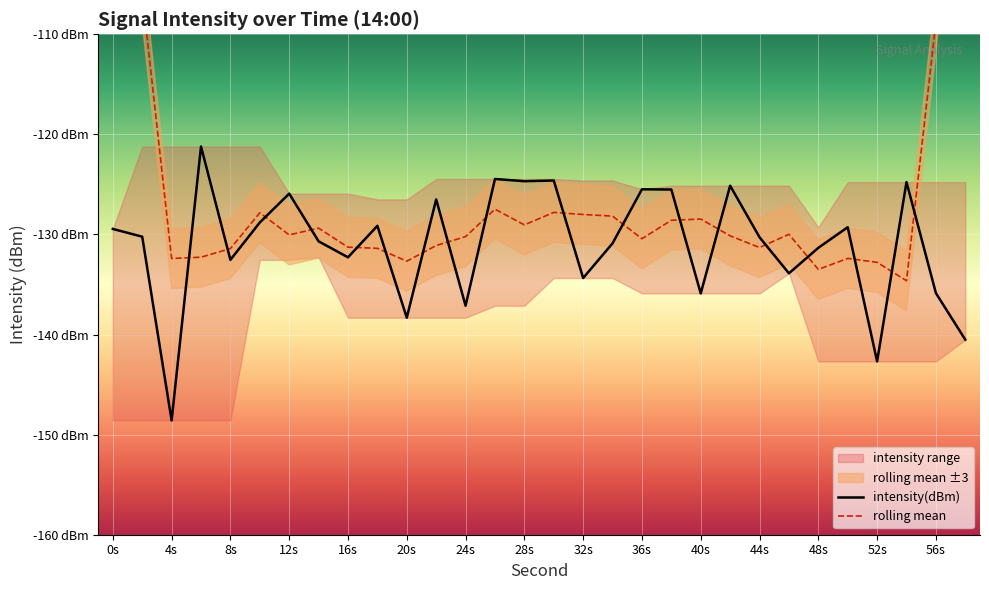

True or false: rolling mean and intensity(dBm) intersect in this chart.

True